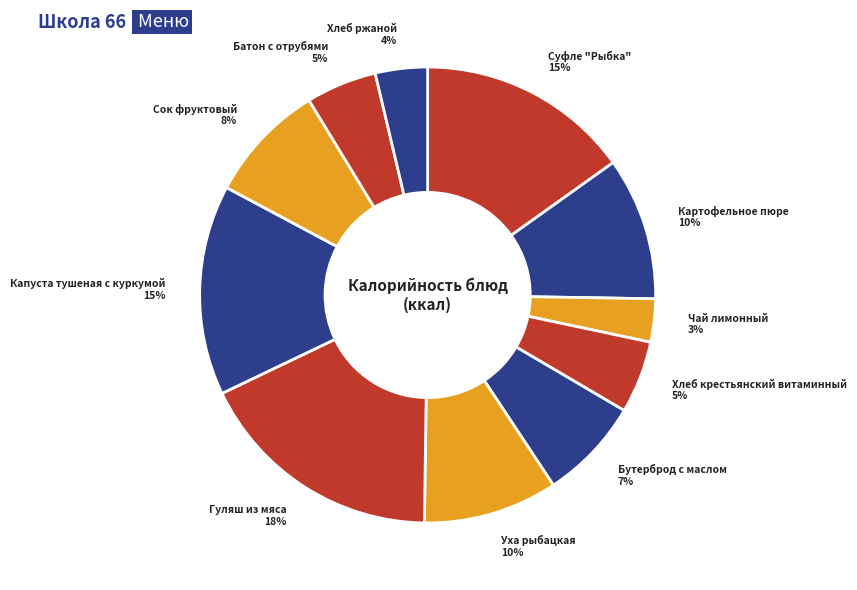

Combined, do Гуляш из мяса and Чай лимонный account for over 50%?

No